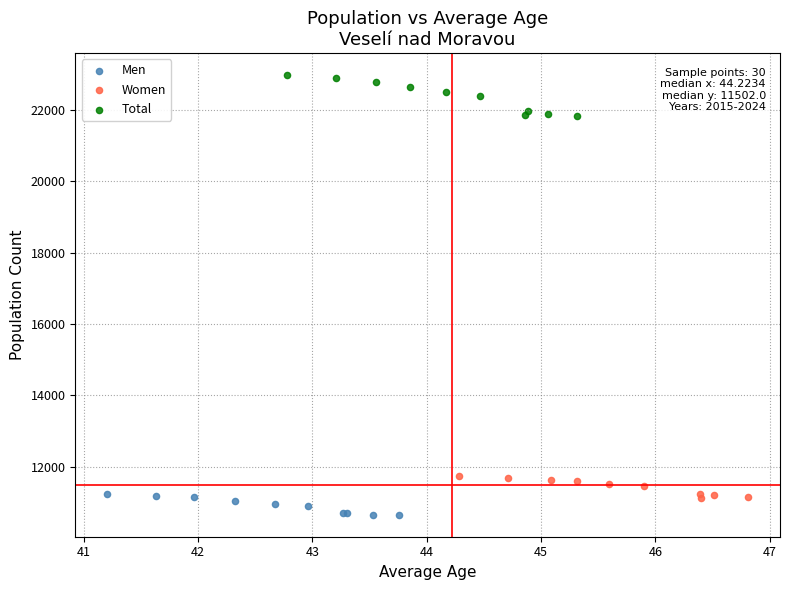

What are all the series names shown in the legend?

Men, Women, Total